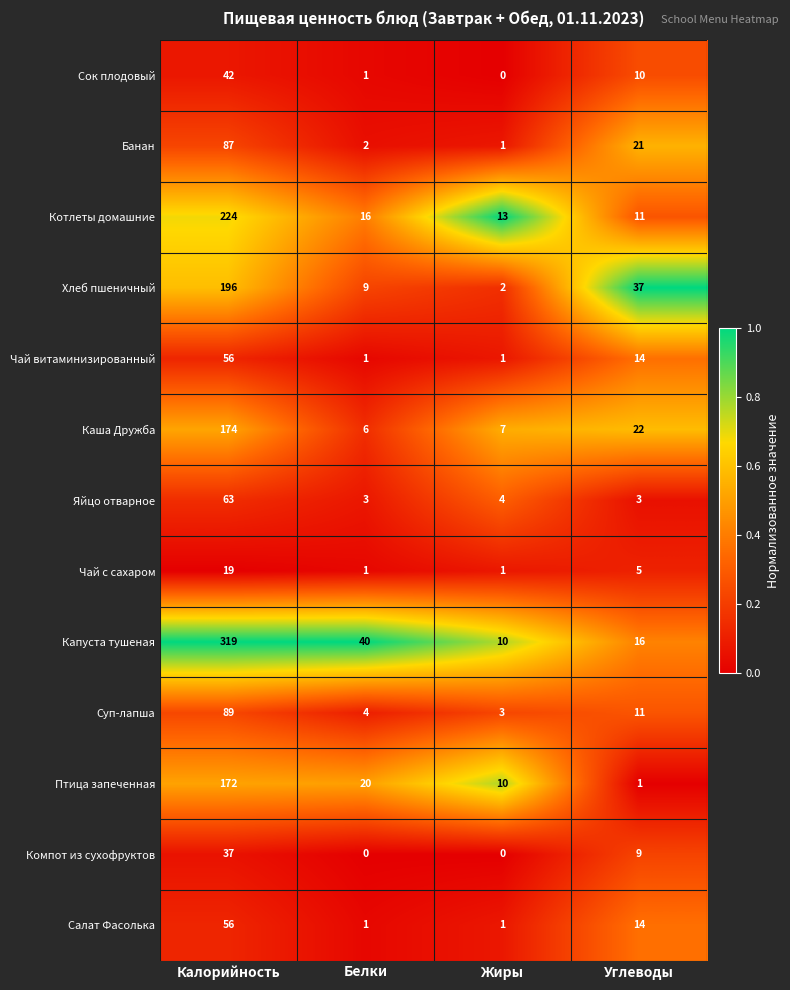

What is the average value of the Хлеб пшеничный series?

61